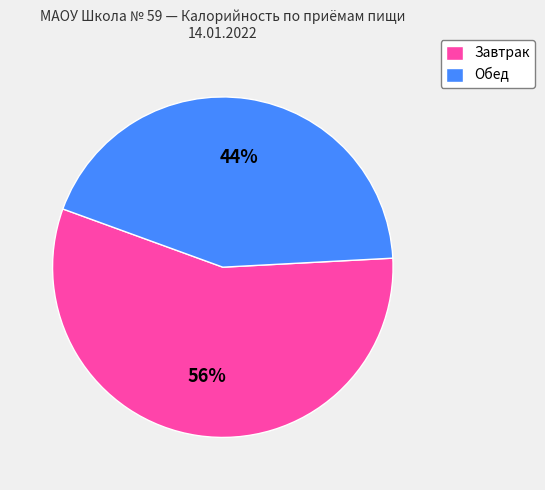

Is there a majority slice in this chart?

Yes